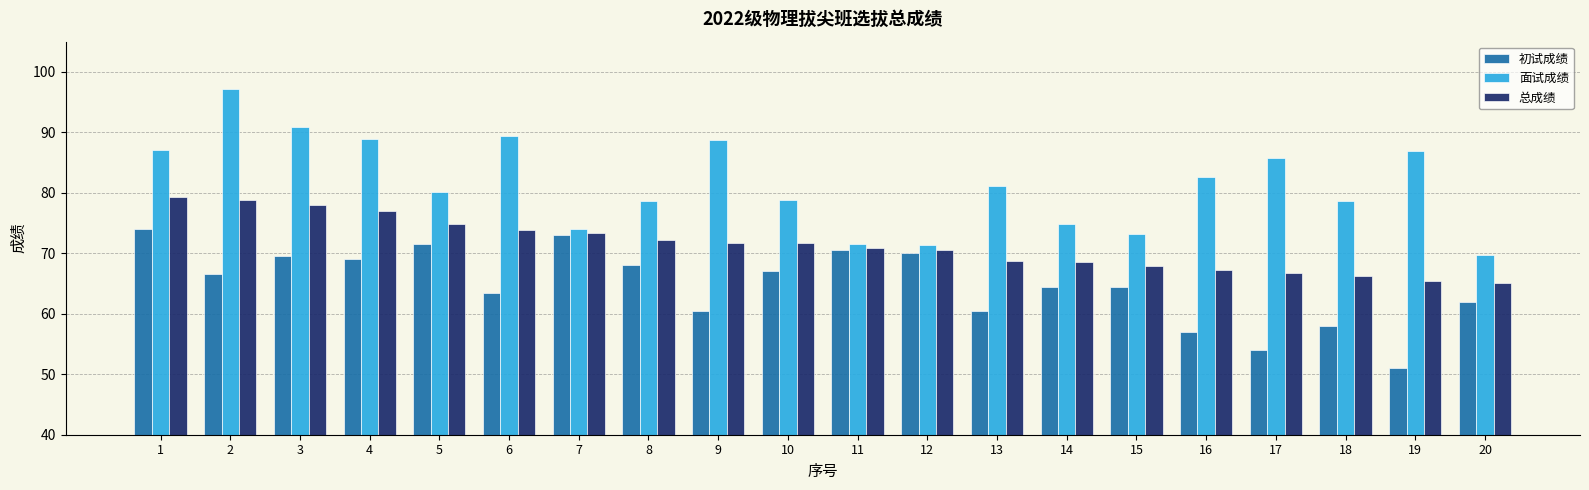

Count the number of data series in this chart.

3